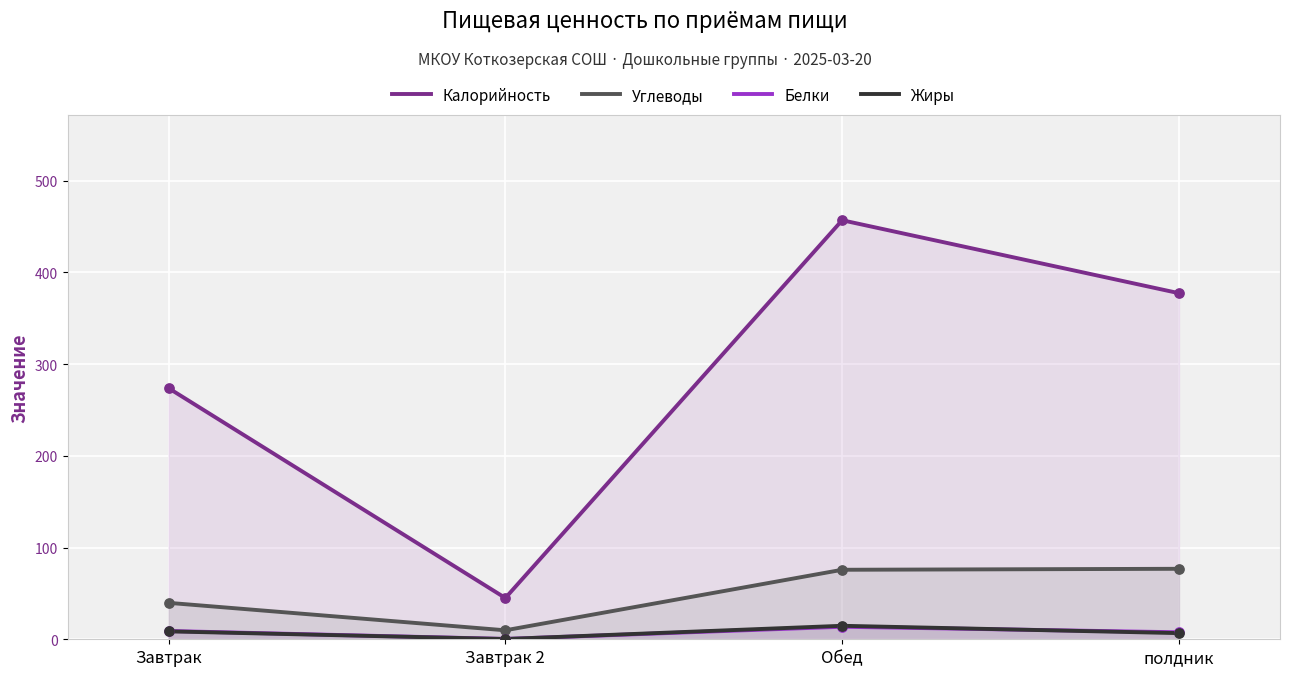

At how many categories does at least one series exceed 443?

1